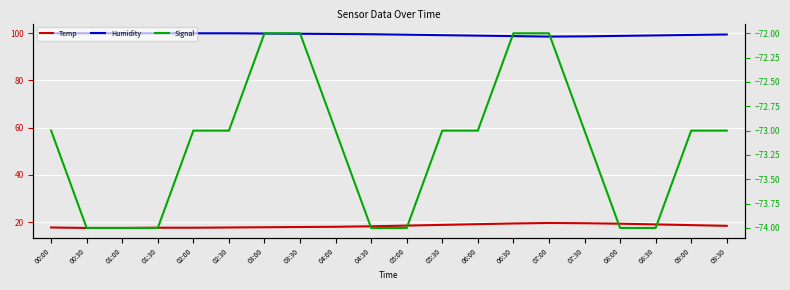

True or false: Humidity and Temp intersect in this chart.

False